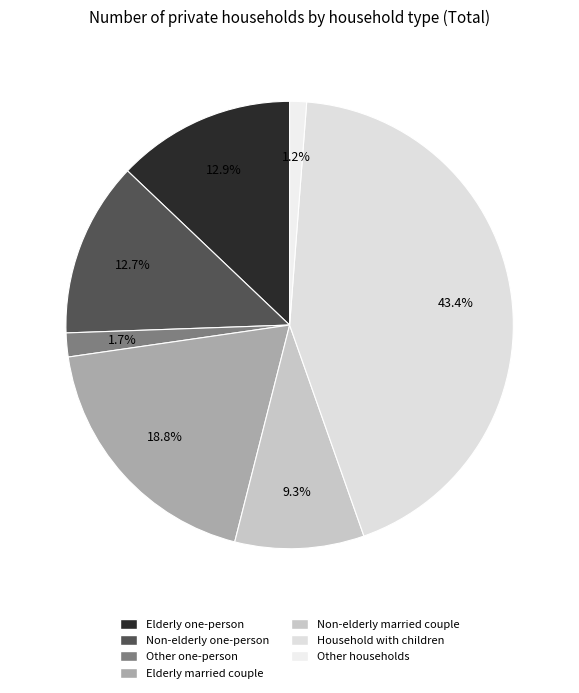

To the nearest percent, what is the difference between the largest and smallest slice percentages?

42%